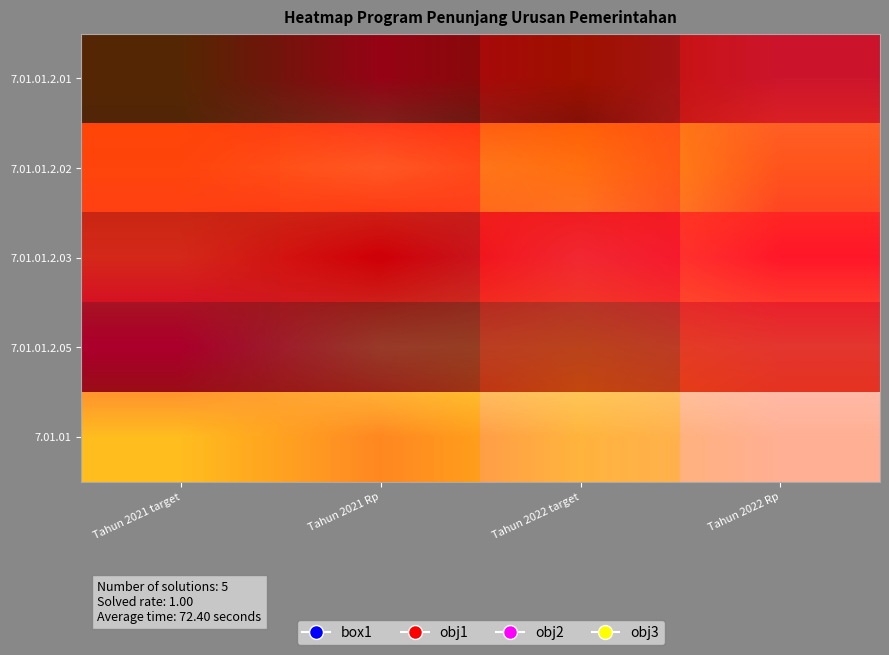

List the series in order of their peak value, highest first.

7.01.01.2.03, 7.01.01.2.05, 7.01.01.2.01, 7.01.01.2.02, 7.01.01